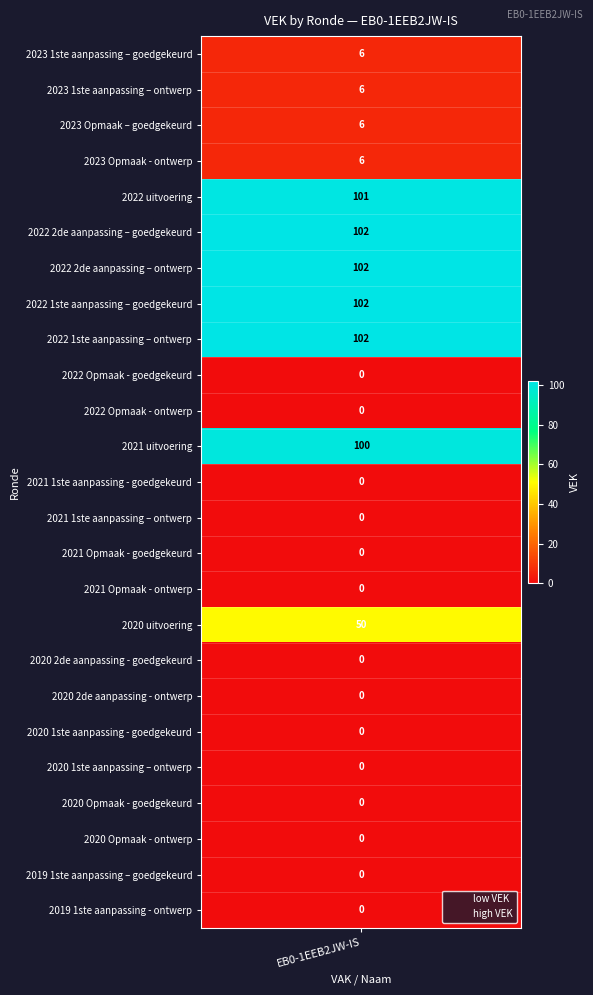

True or false: the data shows 0 at 2019 1ste aanpassing – goedgekeurd.

True